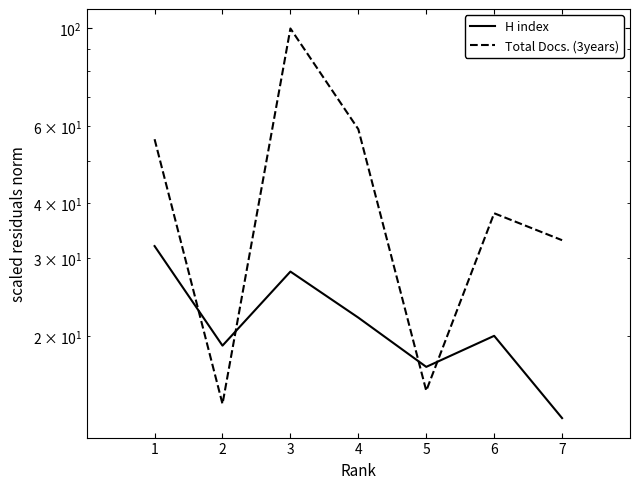

Which category has the lowest value in the H index series?

7